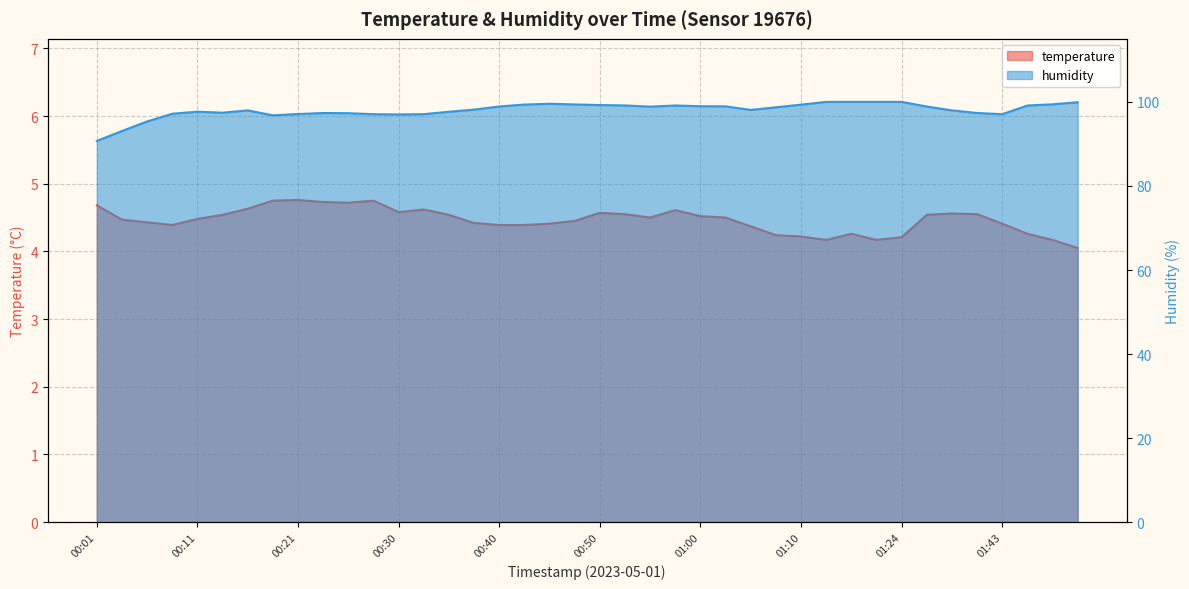

Is the value of temperature at 00:43 greater than the value of humidity at 01:43?

No